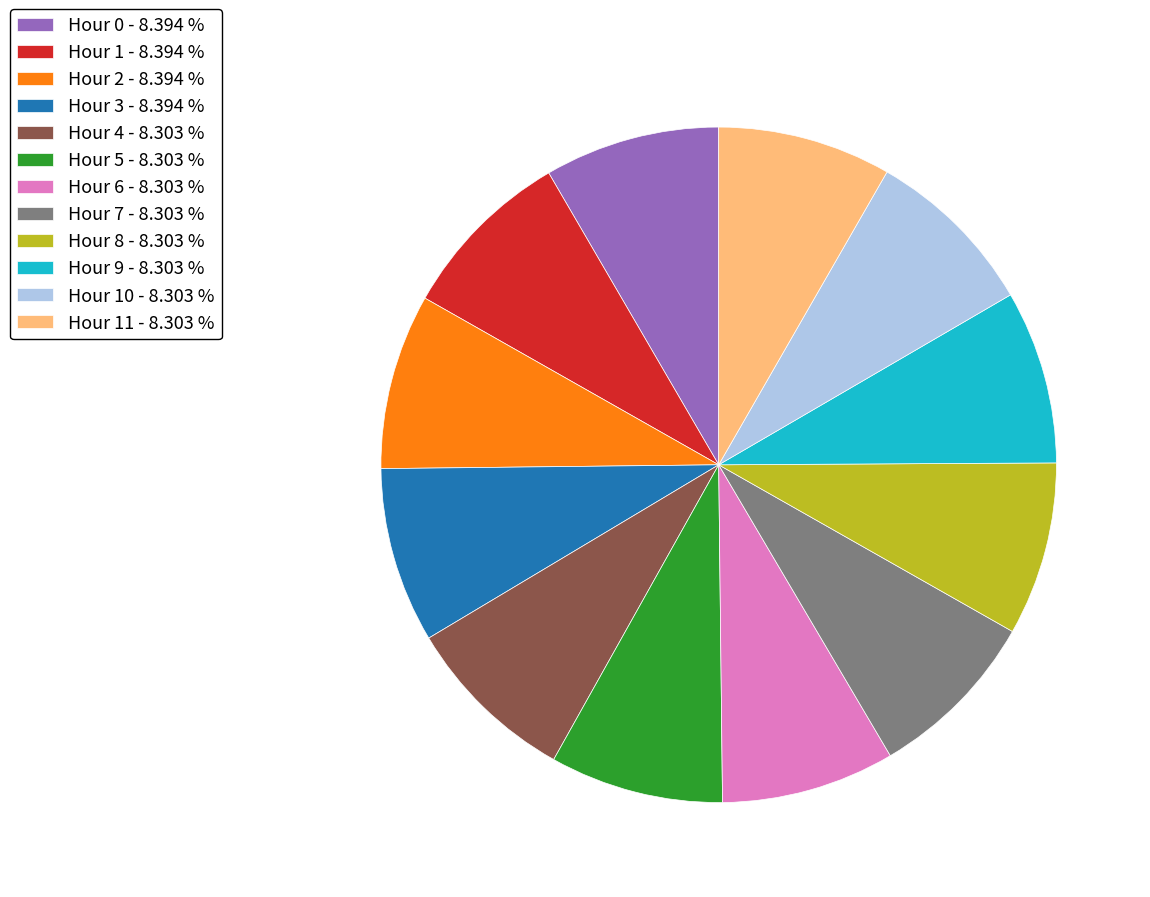

Combined, do Hour 0 - 8.394 % and Hour 5 - 8.303 % account for over 50%?

No